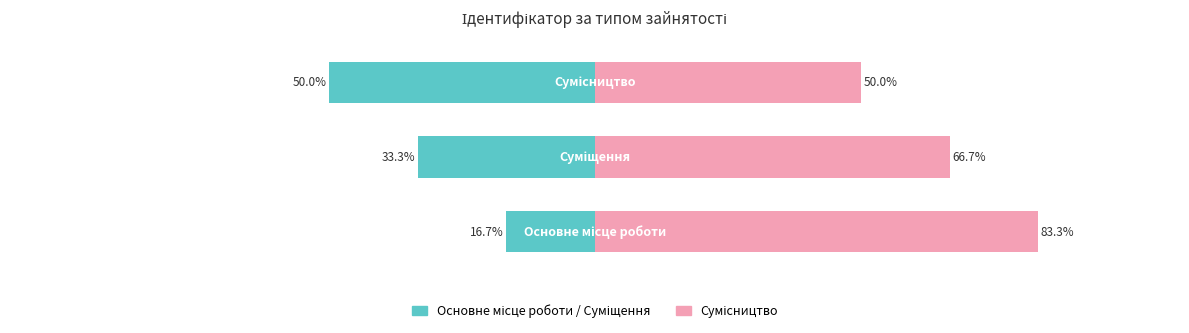

Reading left to right, what are all the values shown in this chart?

Ідентифікатор (ліво): 0=-16.7	1=-33.3	2=-50.0
Ідентифікатор (право): 0=83.3	1=66.7	2=50.0